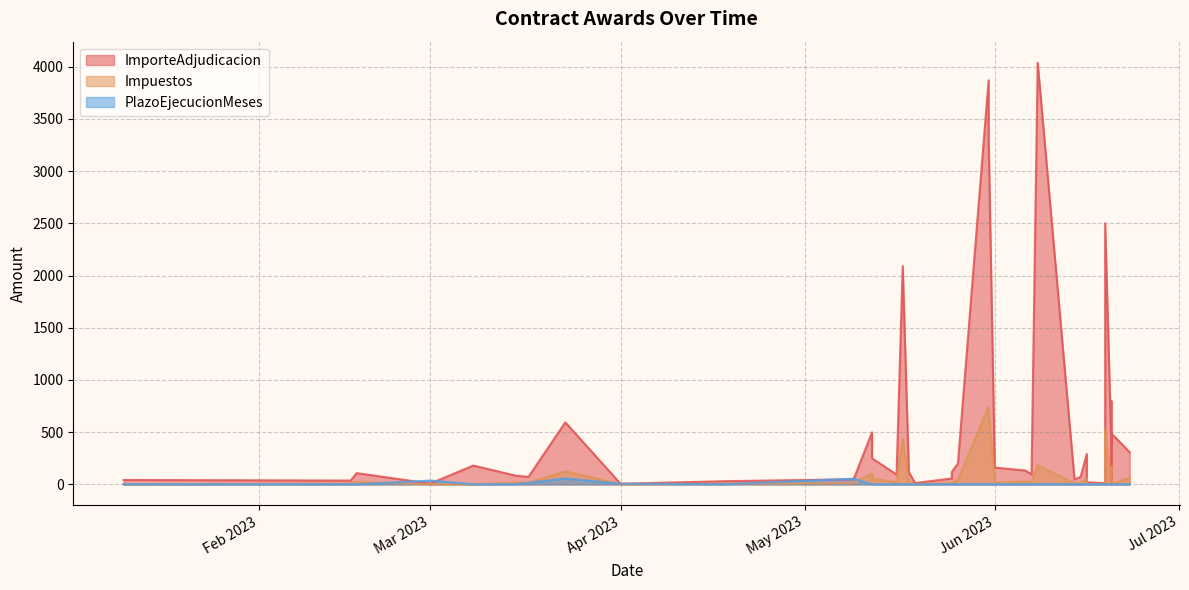

At which category is the sum across all series the highest?

31/05/2023